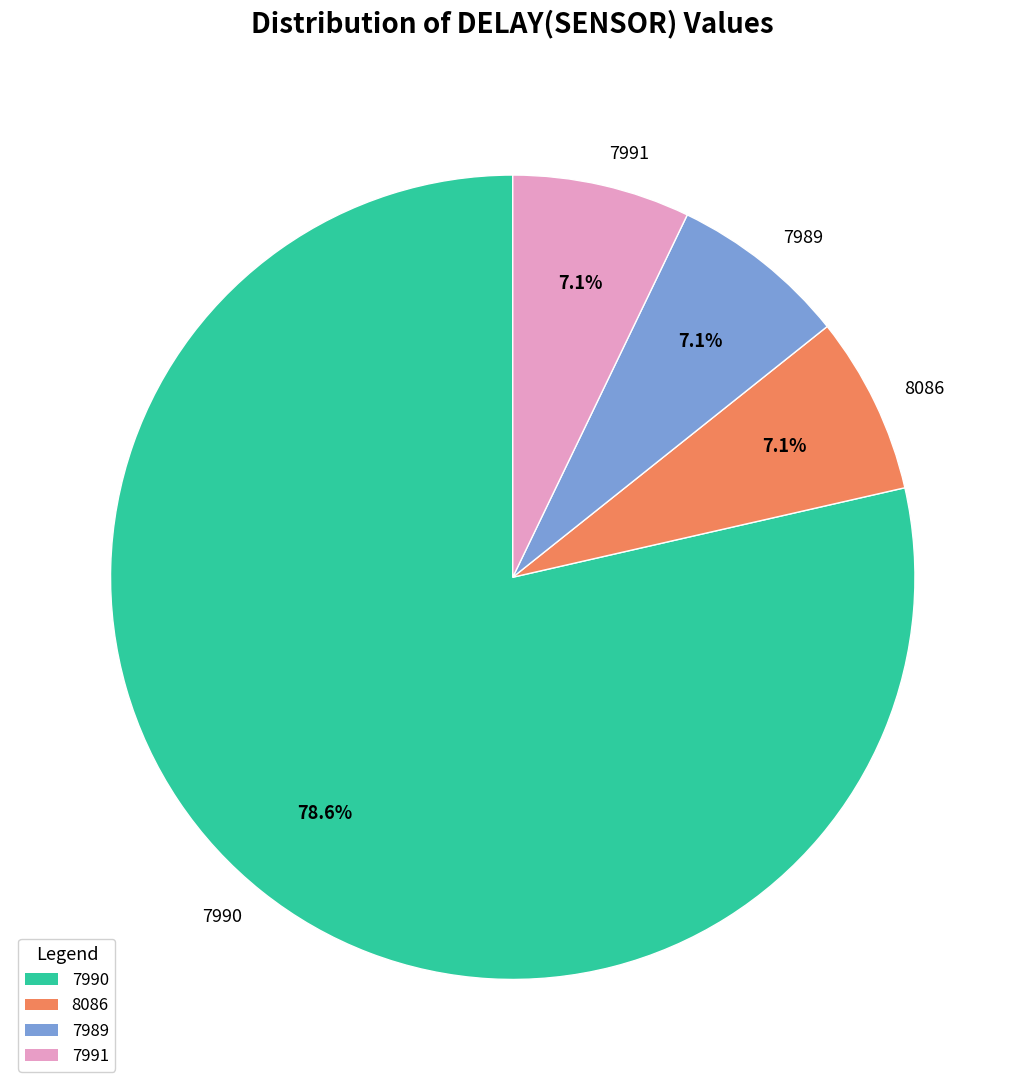

Between 7989 and 7990, which is larger?

7990